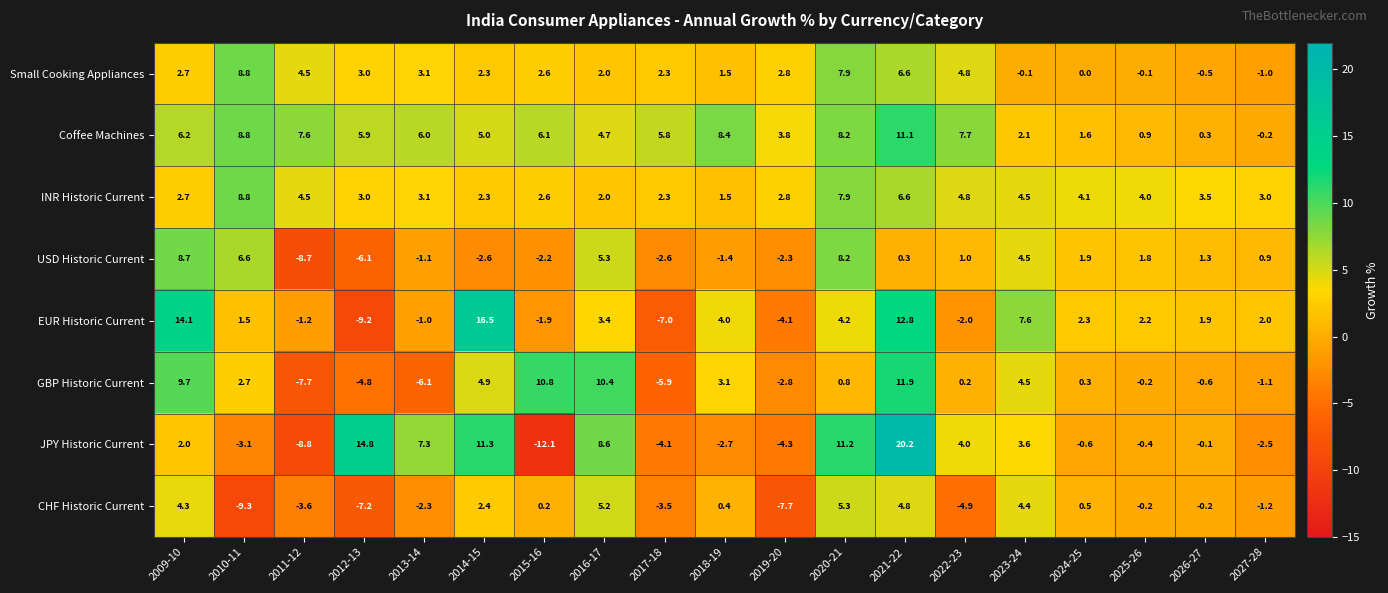

List the labels in order of EUR Historic Current value, largest first.

2014-15, 2009-10, 2021-22, 2023-24, 2020-21, 2018-19, 2016-17, 2024-25, 2025-26, 2027-28, 2026-27, 2010-11, 2013-14, 2011-12, 2015-16, 2022-23, 2019-20, 2017-18, 2012-13